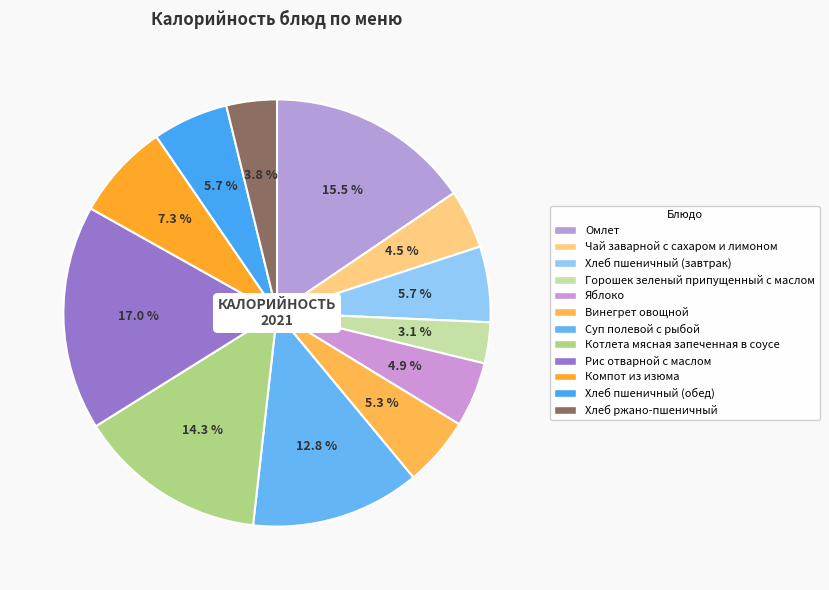

Is there a majority slice in this chart?

No